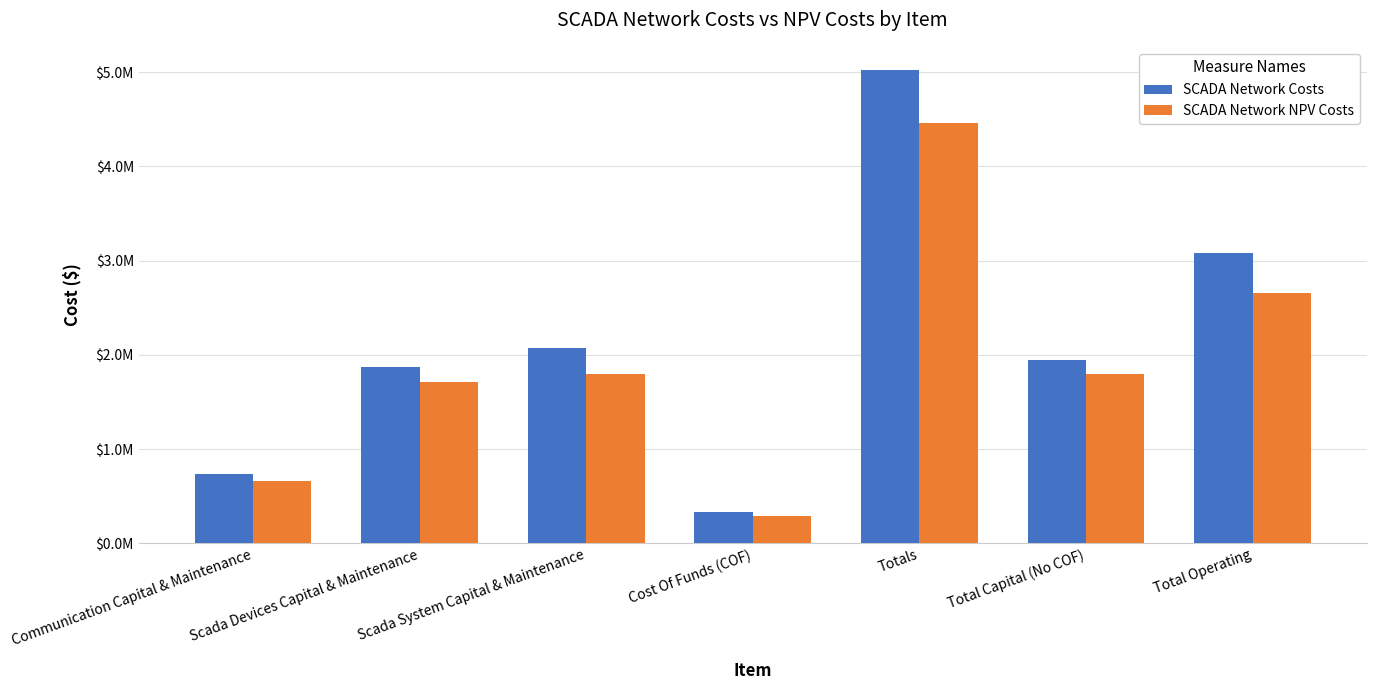

True or false: SCADA Network Costs has a value of 5018897.7 at Totals.

True